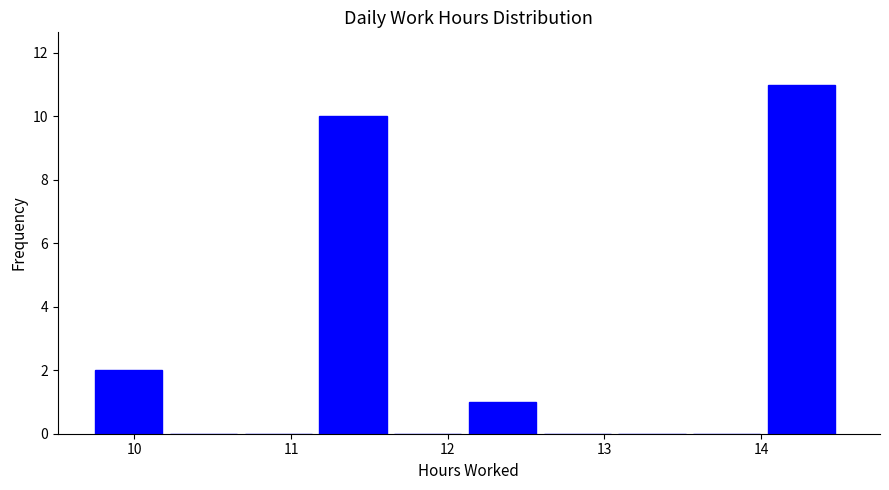

Over which range of the x-axis is the bar tallest?

14.0 to 14.5